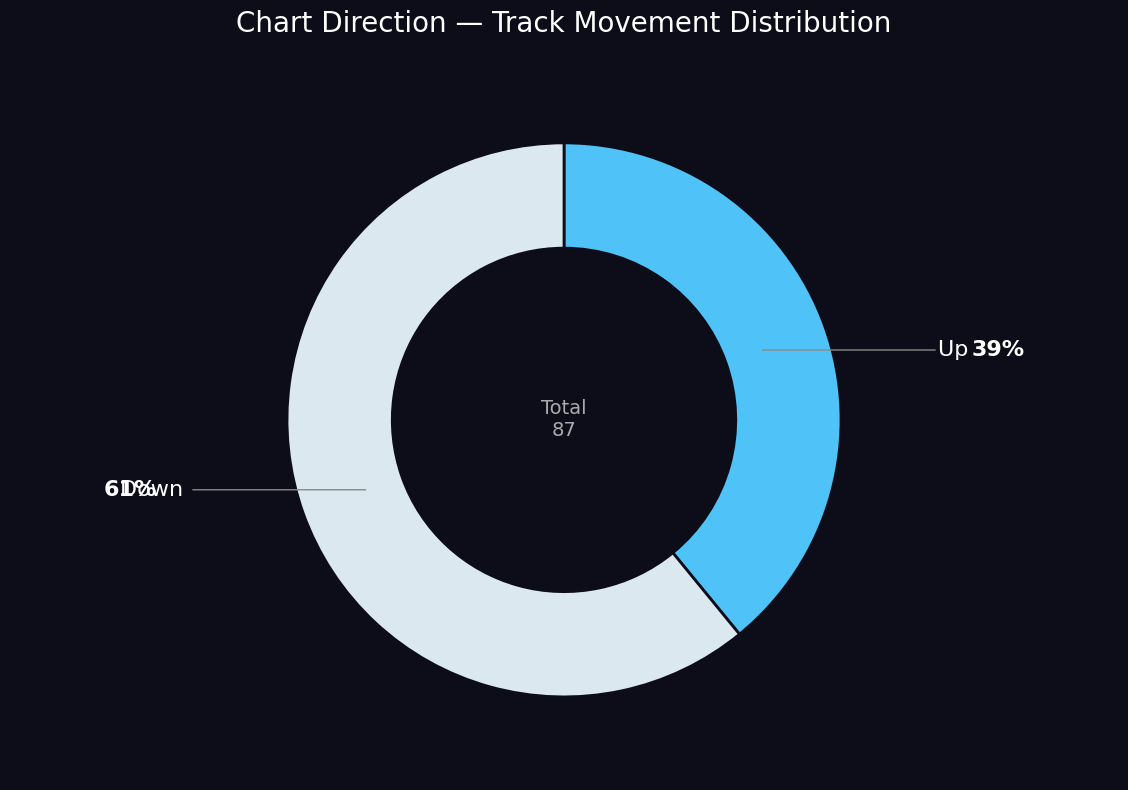

Count the number of slices in the pie.

2